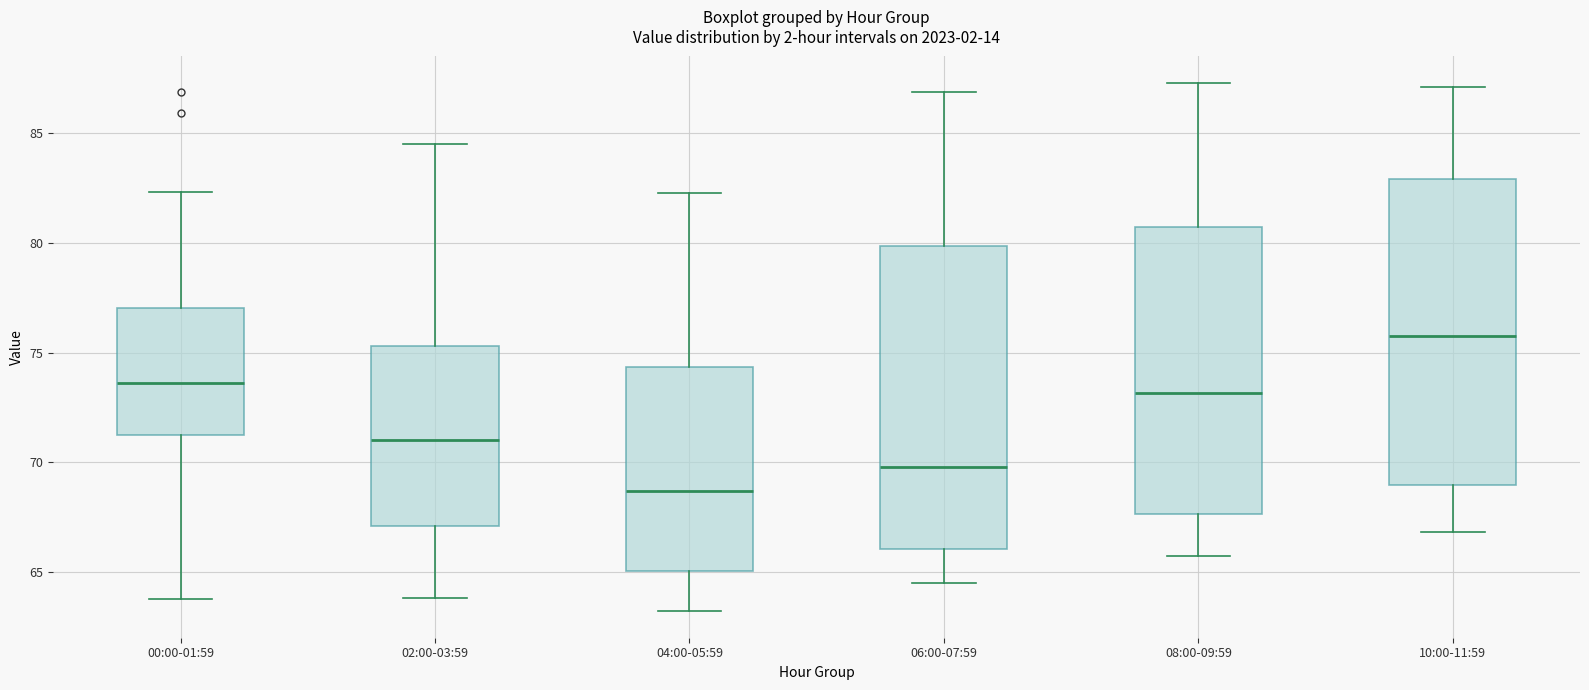

Where does the median line of the box for 08:00-09:59 sit on the y-axis? The values are not printed on the chart, so give them approximately, as read against the axis.

73.0